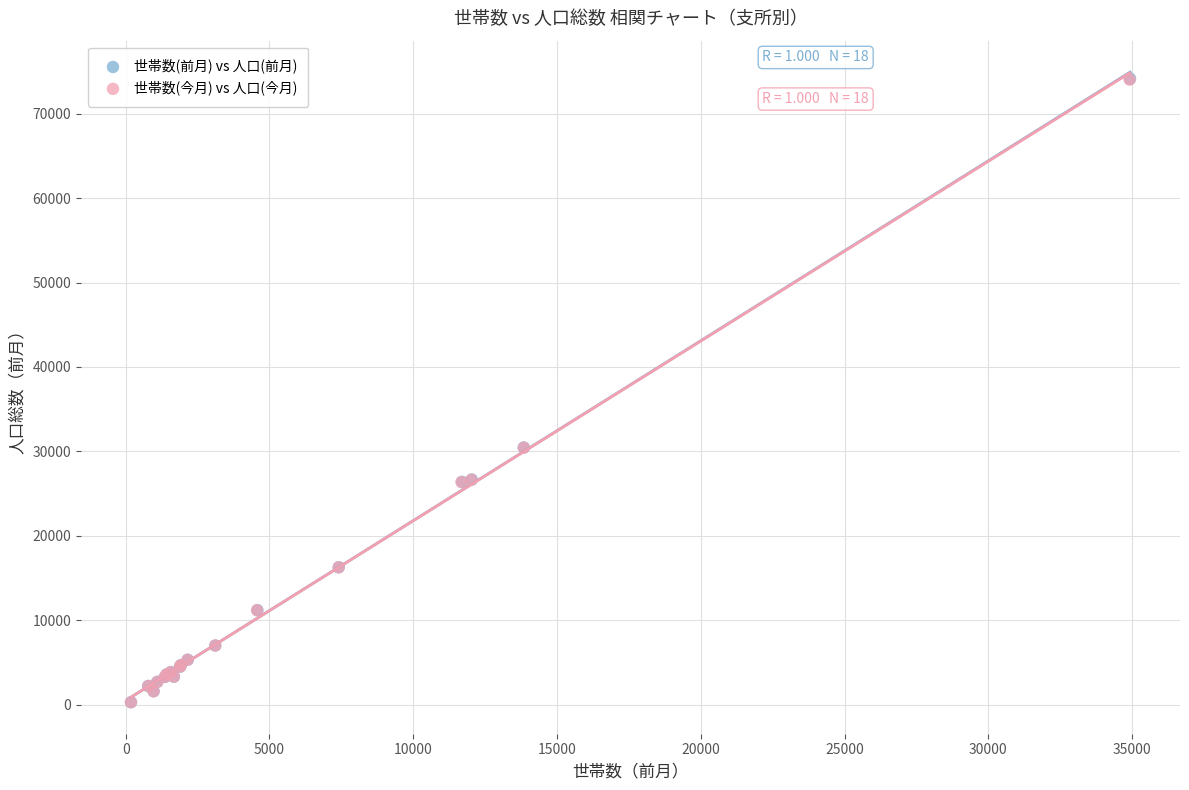

Which series has the widest spread of Y values?

世帯数(前月) vs 人口(前月)